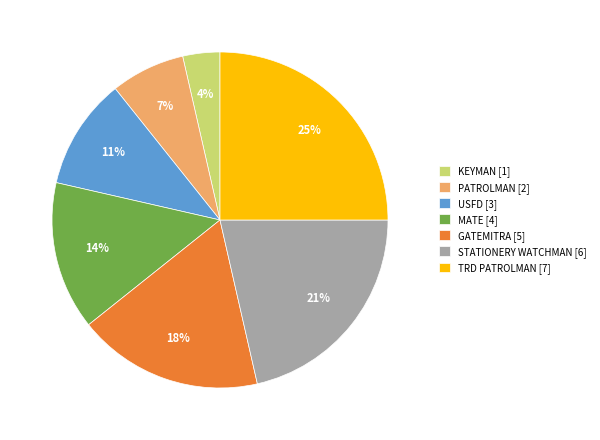

How many slices are in this pie chart?

7